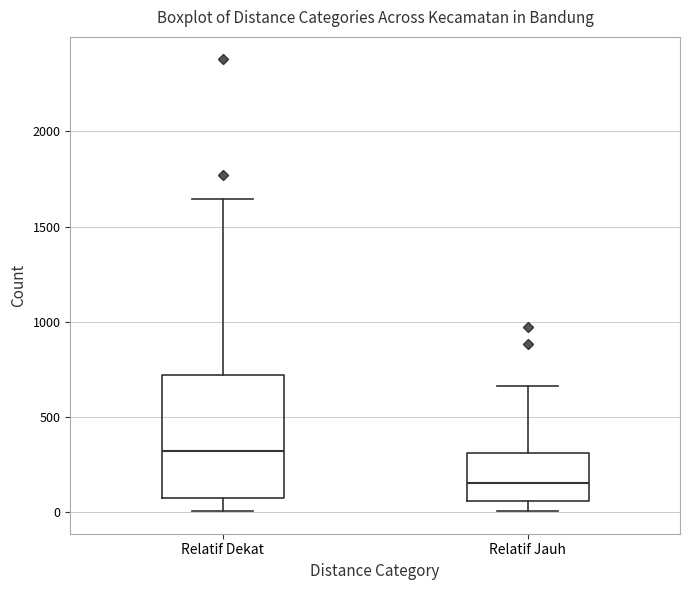

Reading left to right, transcribe this box plot: for each box, give where its median line is, the range the box spans, and where its two whiskers end, as read against the y-axis. The values are not printed on the chart, so give them approximately, as read against the axis.

Relatif Dekat: median 300, box 50 to 700, whiskers 0 to 1650
Relatif Jauh: median 150, box 50 to 300, whiskers 0 to 650